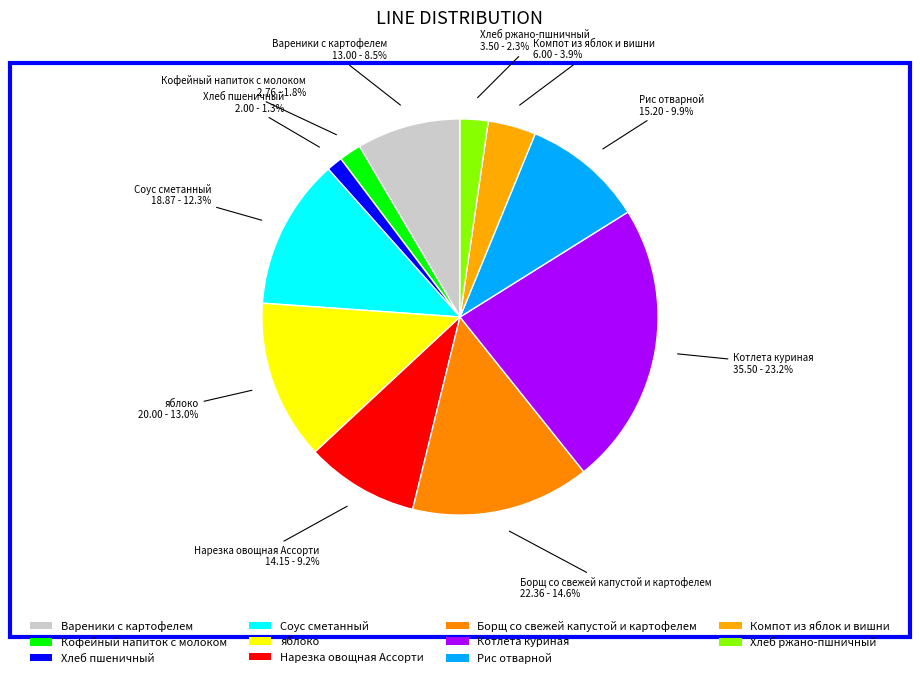

What percentage do Борщ со свежей капустой и картофелем and Кофейный напиток с молоком together represent?

16.4%